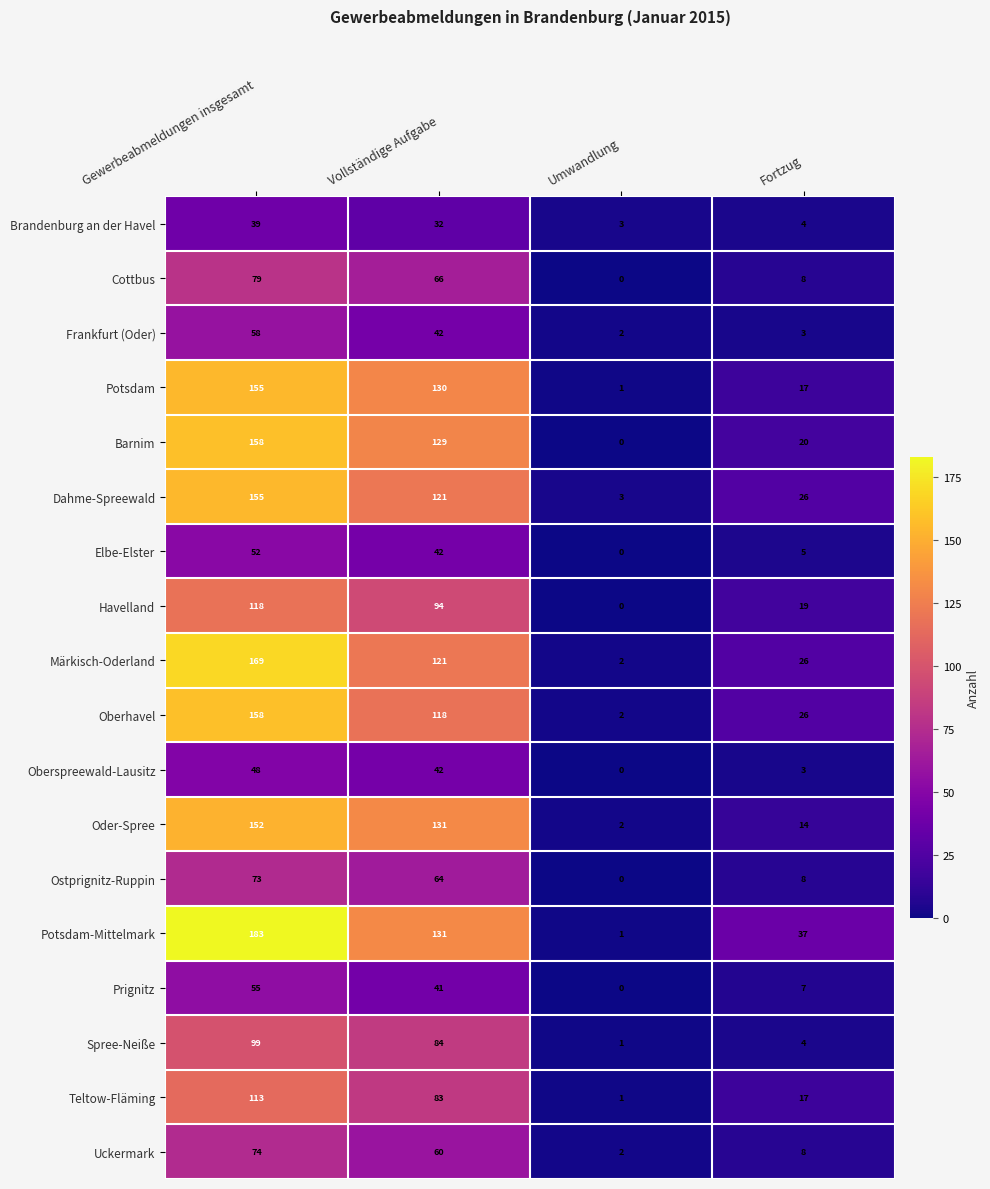

What is the average value of the Oberhavel series?

76